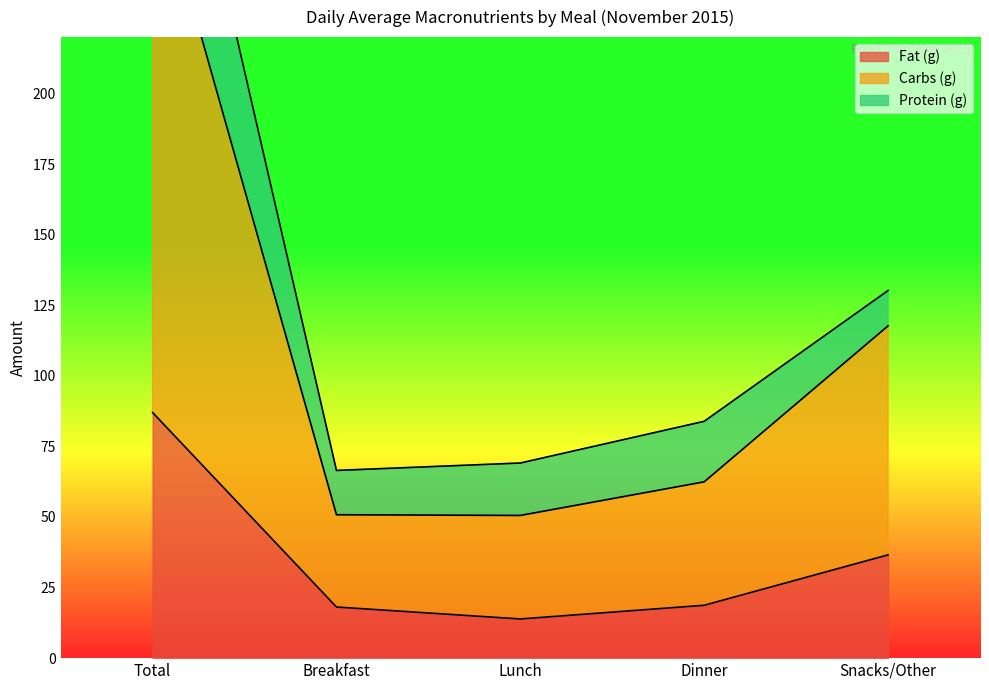

At which label is Fat (g) closest to 50?

Snacks/Other